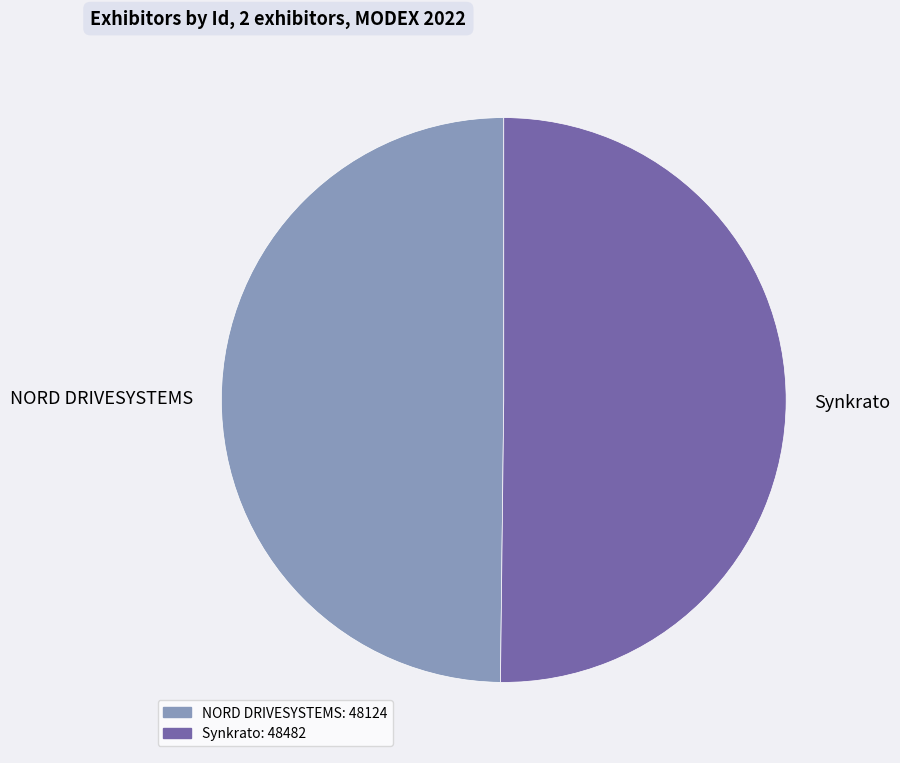

Is the sum of Synkrato and NORD DRIVESYSTEMS greater than half?

Yes